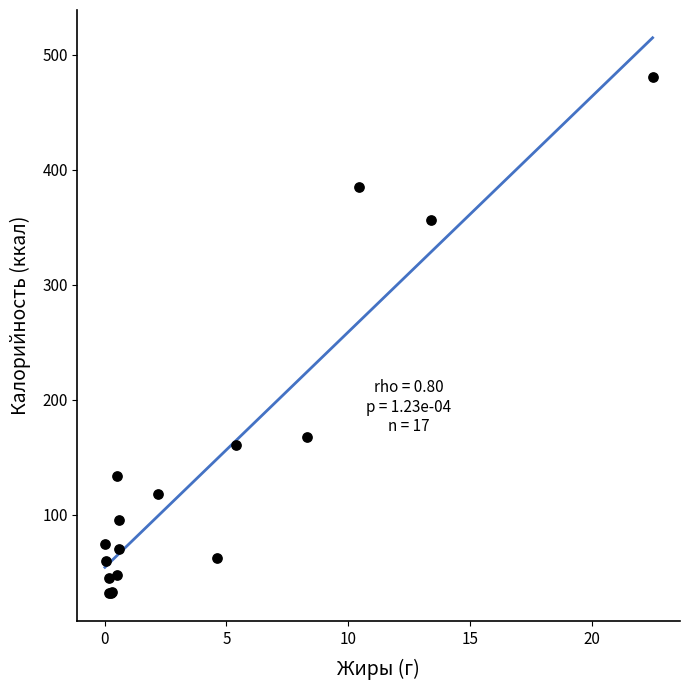

What Y value in the scatter plot is closest to 256?

167.6